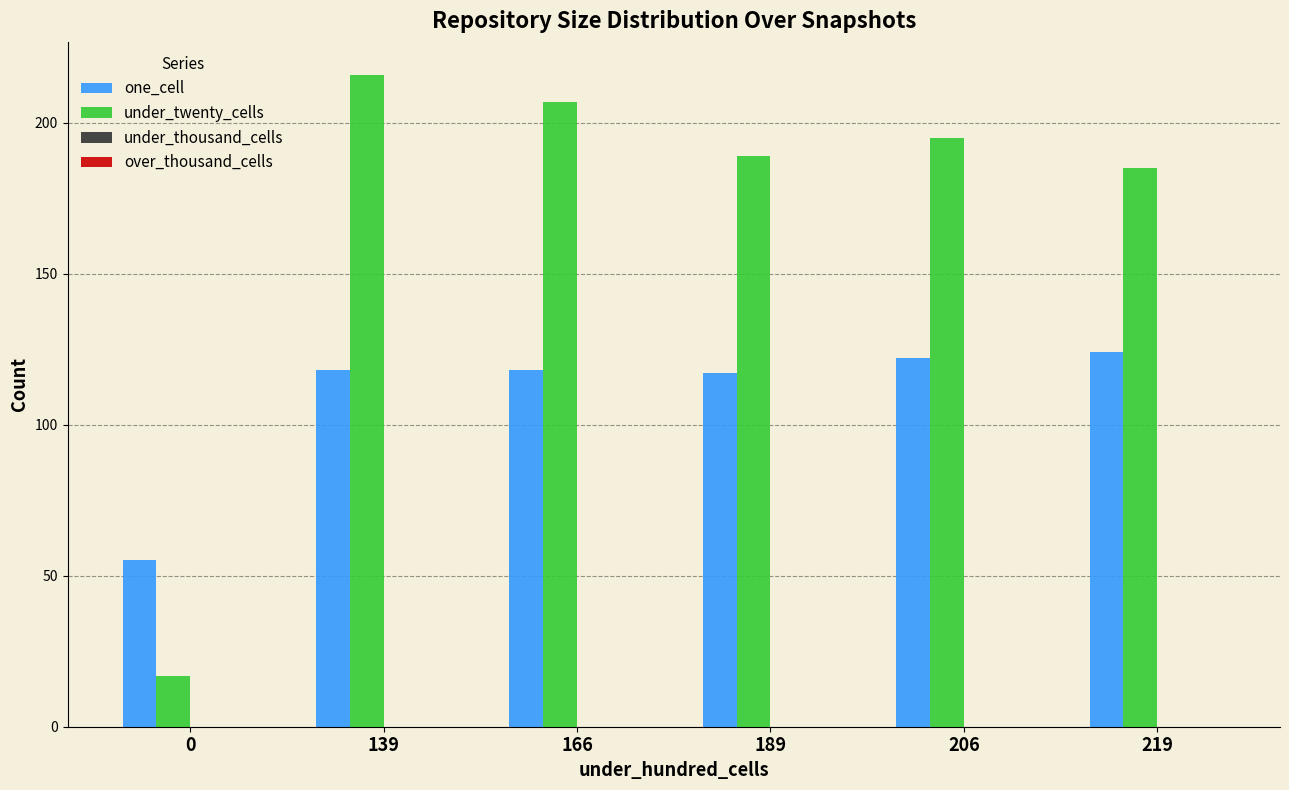

Which series has the widest spread of values?

under_twenty_cells